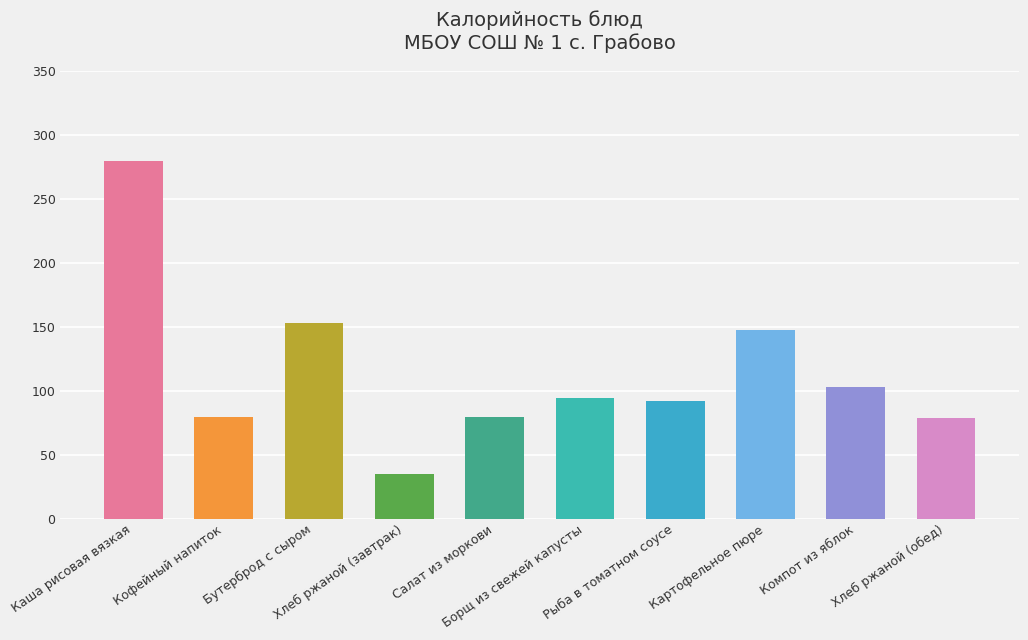

What is the difference between the second highest and minimum values?

118.2